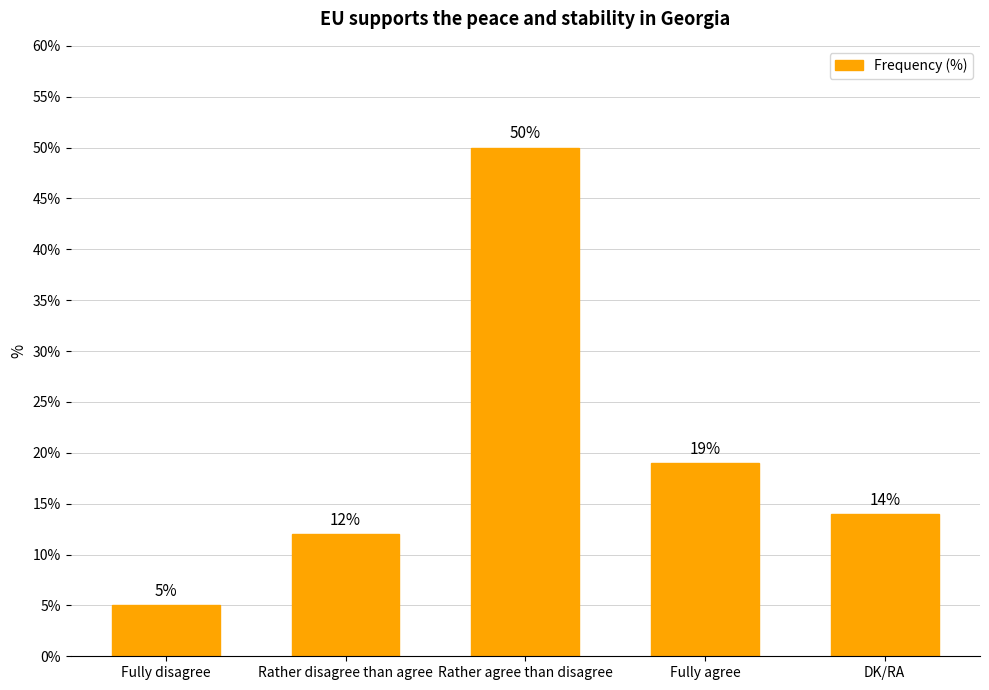

What is the difference between the maximum and minimum values?

45